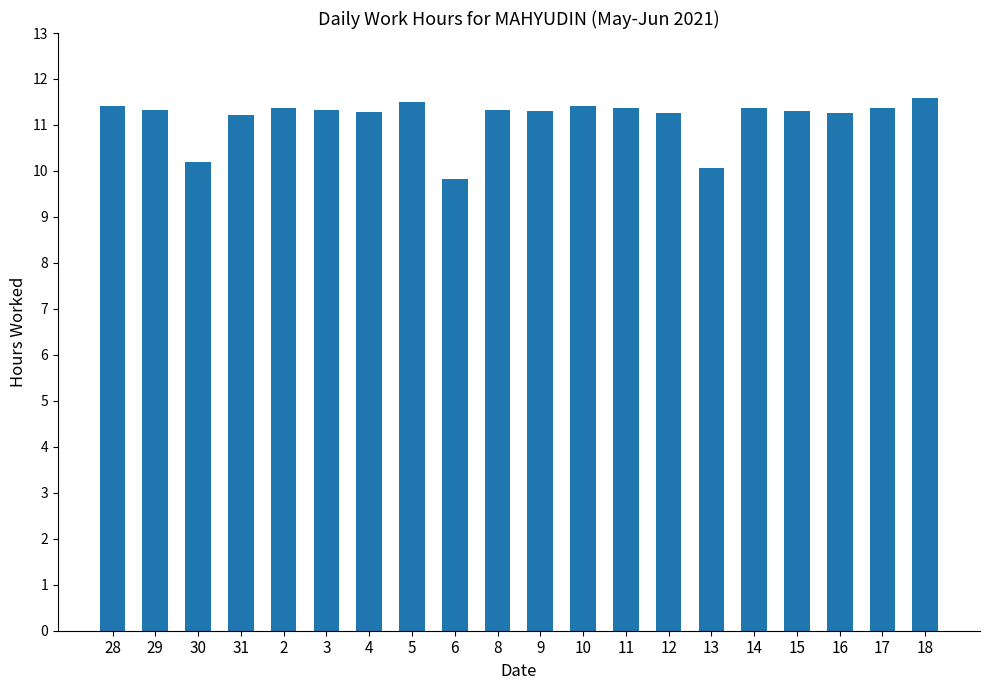

What is the difference between the second highest and minimum values?

1.7